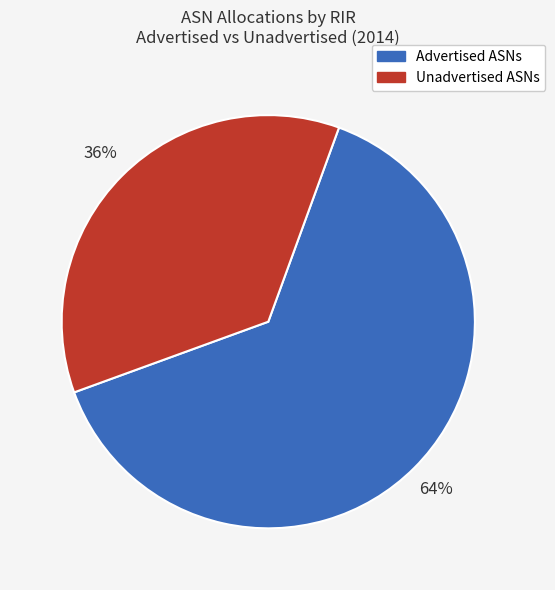

To the nearest percent, what is the combined percentage of Advertised ASNs and Unadvertised ASNs?

100%